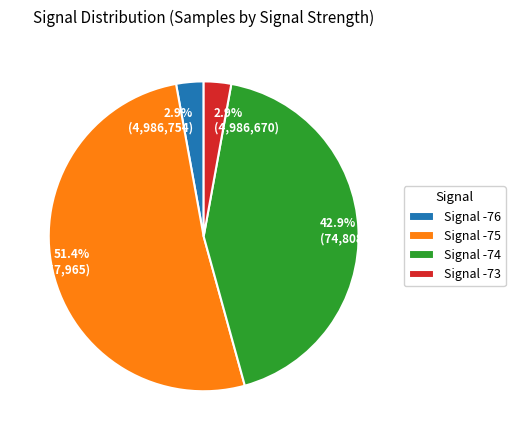

Does any single category account for the majority?

Yes